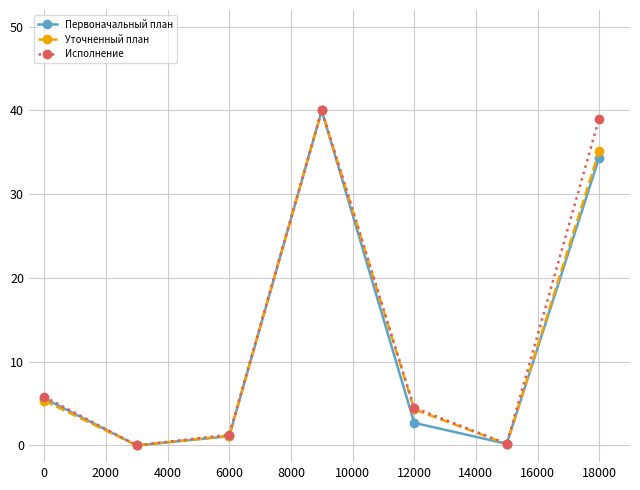

Does the chart have visible grid lines?

Yes